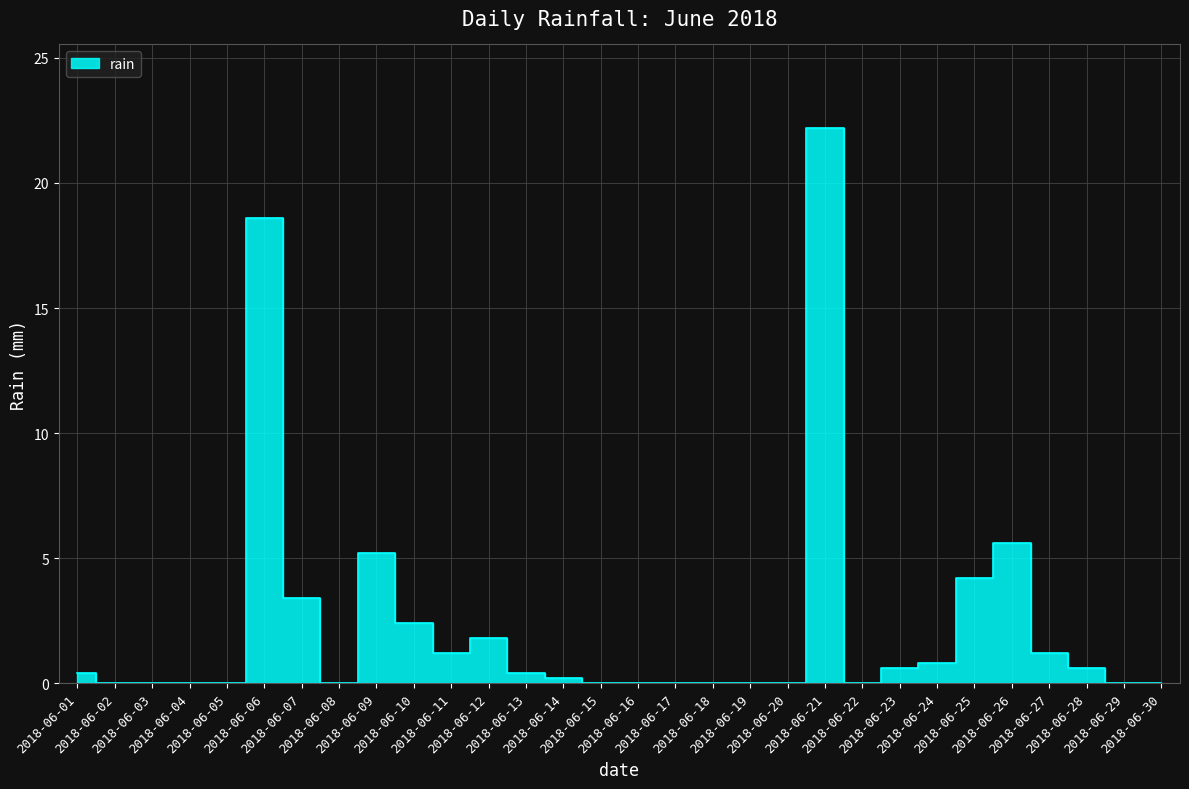

True or false: the data has more than 1 interior local peaks.

True